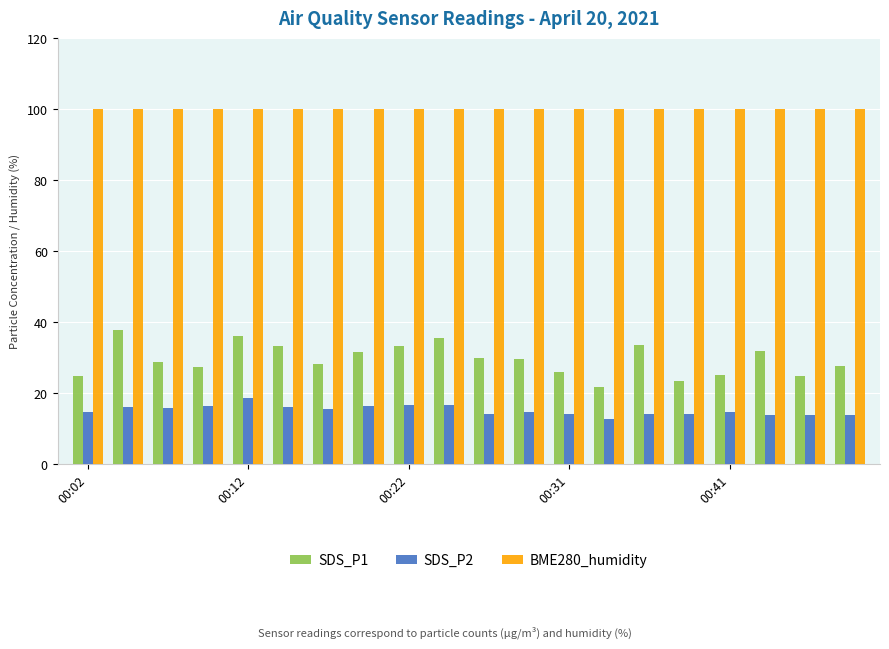

What are all the series names shown in the legend?

SDS_P1, SDS_P2, BME280_humidity